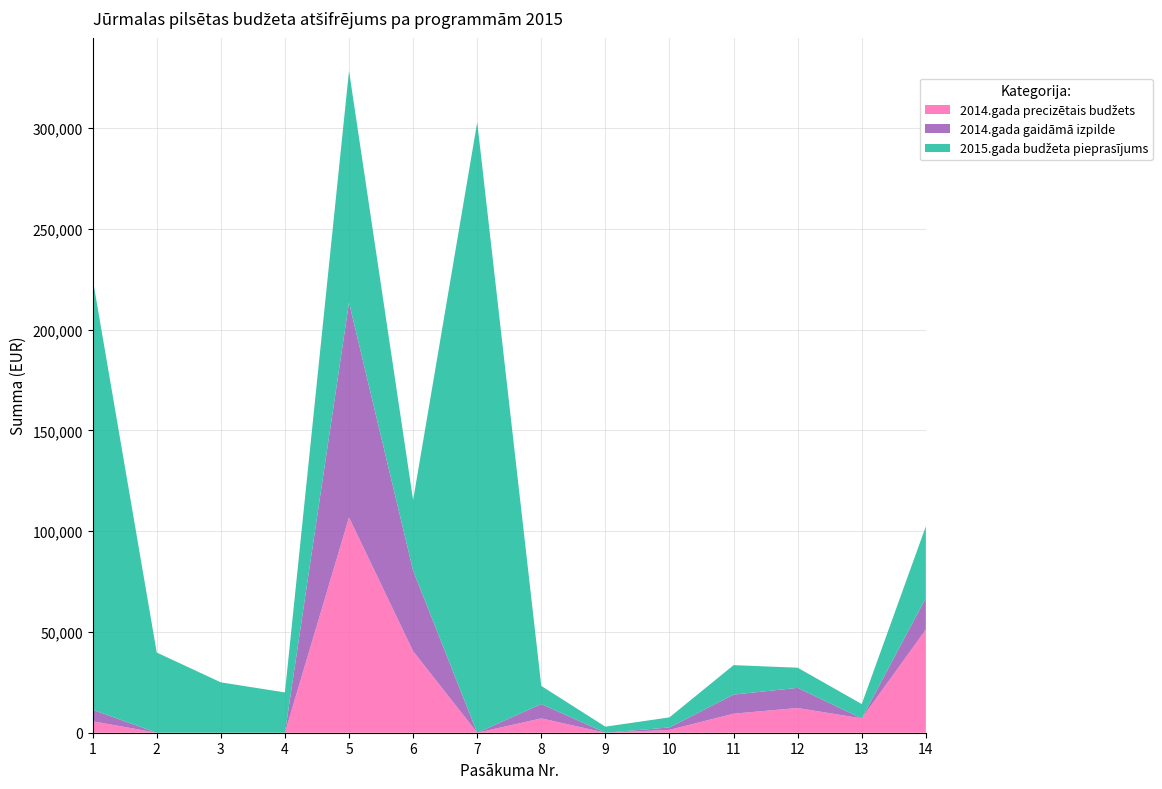

Reading left to right, list all the values displayed in this chart.

2014.gada precizētais budžets: 5692	0	0	0	106871	40458	0	7115	0	1423	9458	12269	7115	51224
2014.gada gaidāmā izpilde: 5692	0	0	0	106647	40000	0	7115	0	1200	9458	10000	0	15692
2015.gada budžeta pieprasījums: 214000	39800	25000	20000	115000	35000	303000	9000	3000	5000	14630	10000	7115	35532